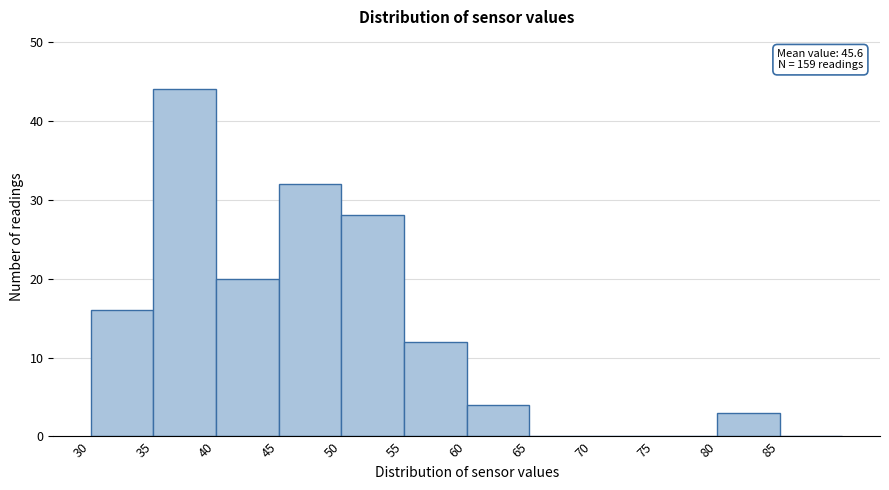

Which range on the x-axis has the tallest bar?

35 to 40